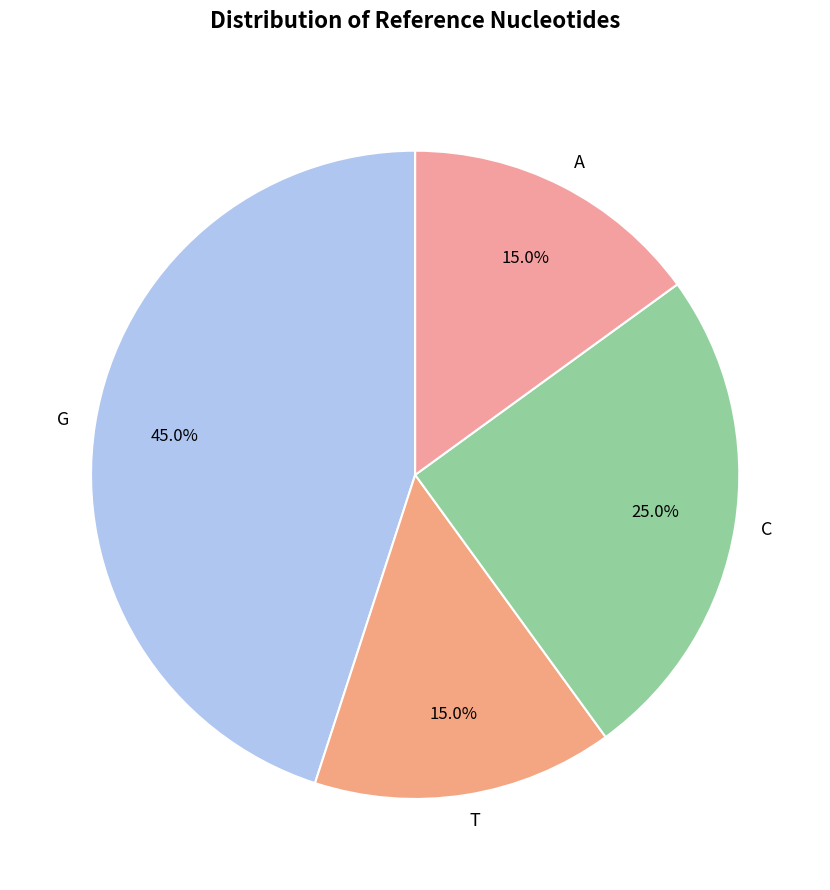

How much of the chart is everything except A?

85.0%